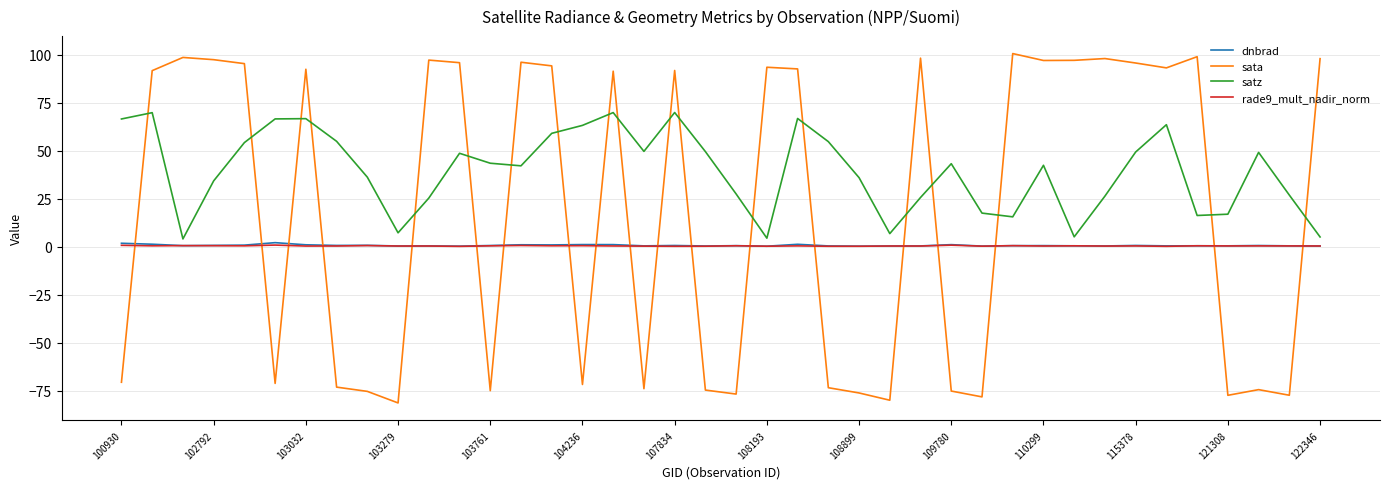

What is the lowest value of the sata series?

-81.3